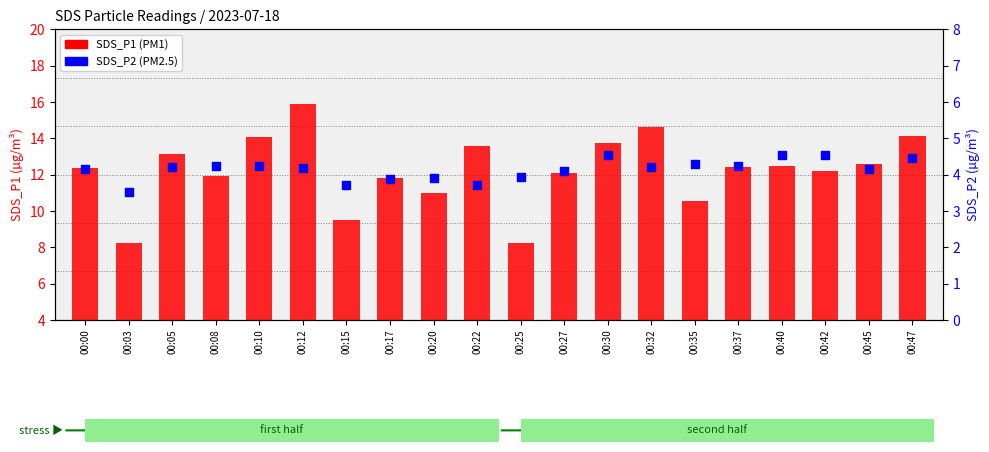

Which series has the widest spread of Y values?

SDS_P1 (PM1)